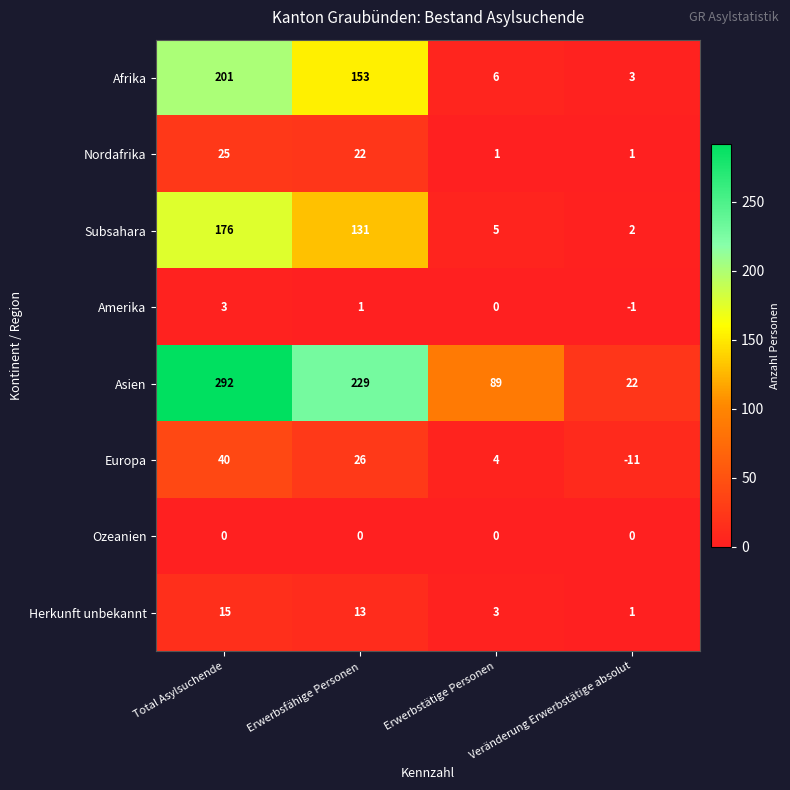

At Erwerbsfähige Personen, list the series in order from smallest to largest.

Ozeanien, Amerika, Herkunft unbekannt, Nordafrika, Europa, Subsahara, Afrika, Asien